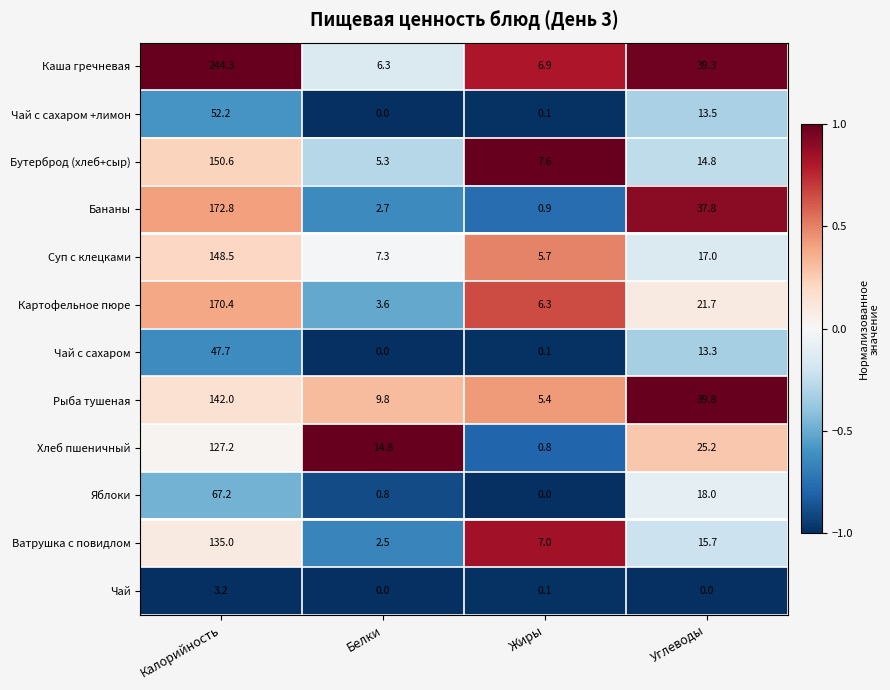

What is the total value across all series at Жиры?

40.9